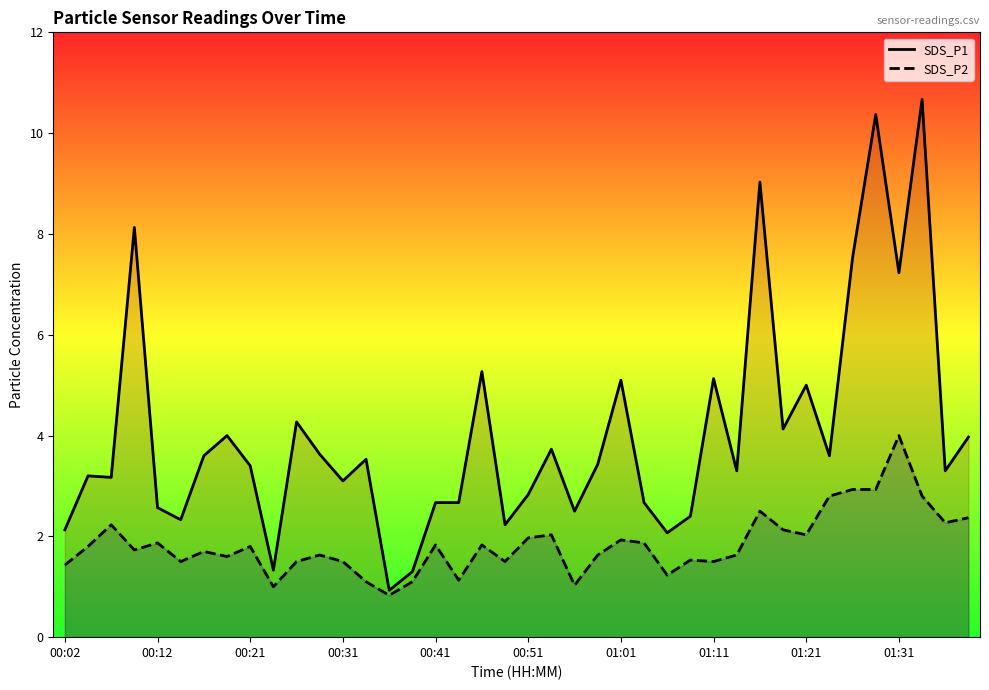

The SDS_P2 series shows 2.3 at 19. True or false?

False